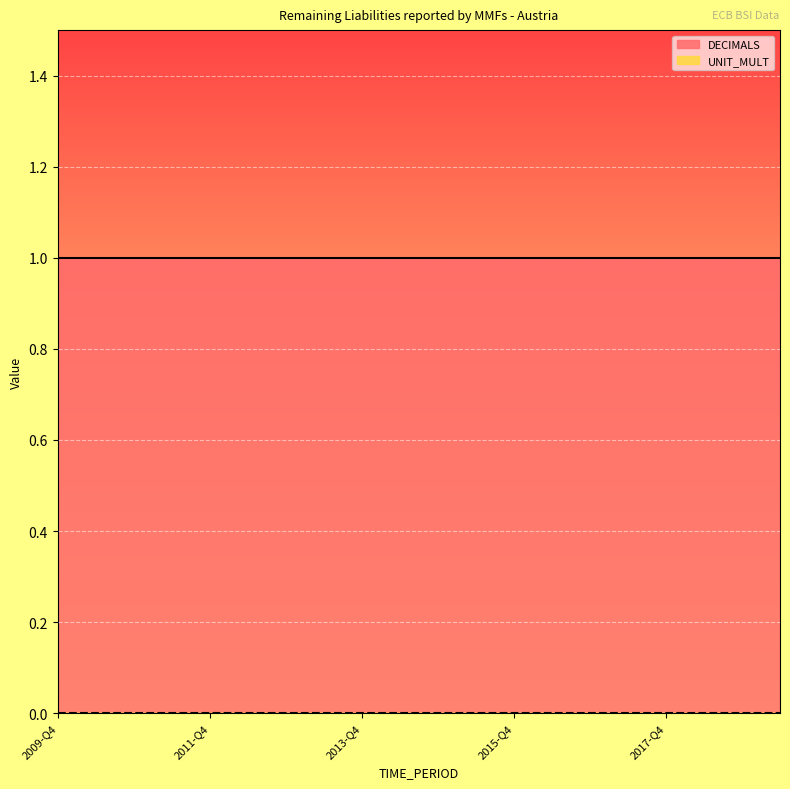

True or false: UNIT_MULT and DECIMALS intersect in this chart.

False